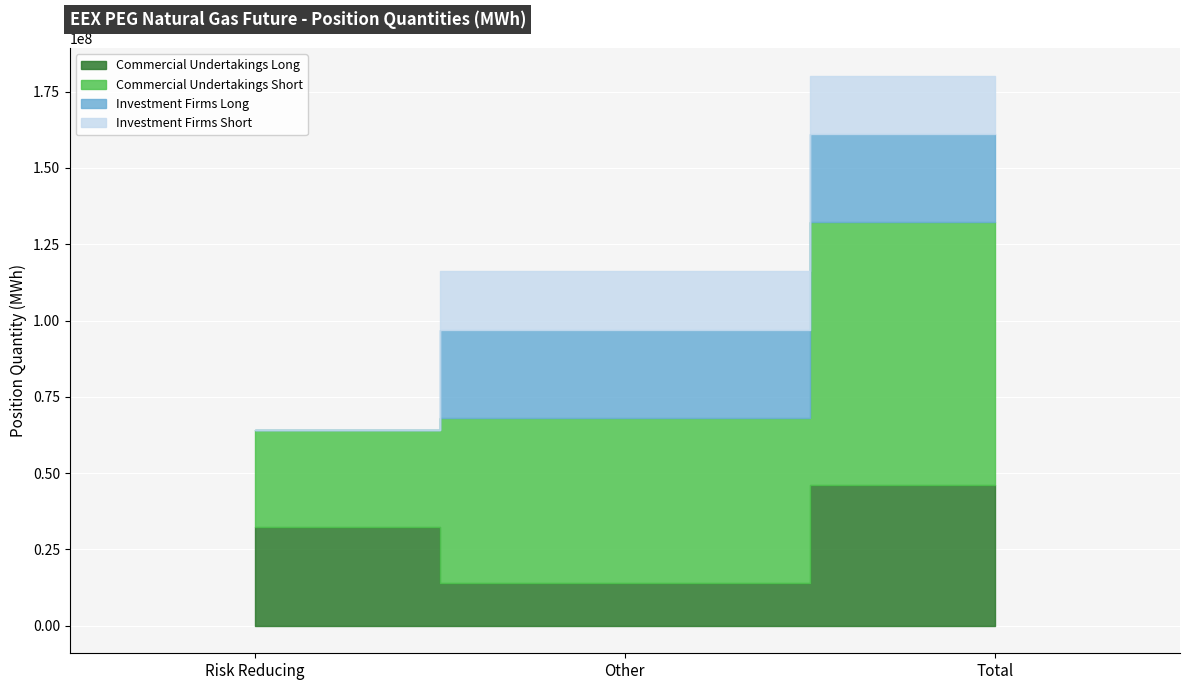

What is the maximum value shown in the chart?

86019681